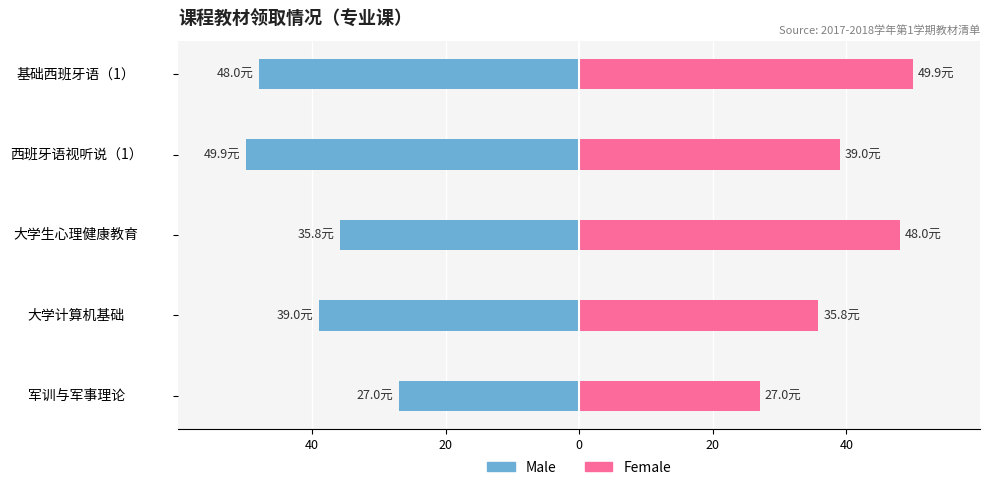

The Female series shows 59.6 at 大学计算机基础. True or false?

False